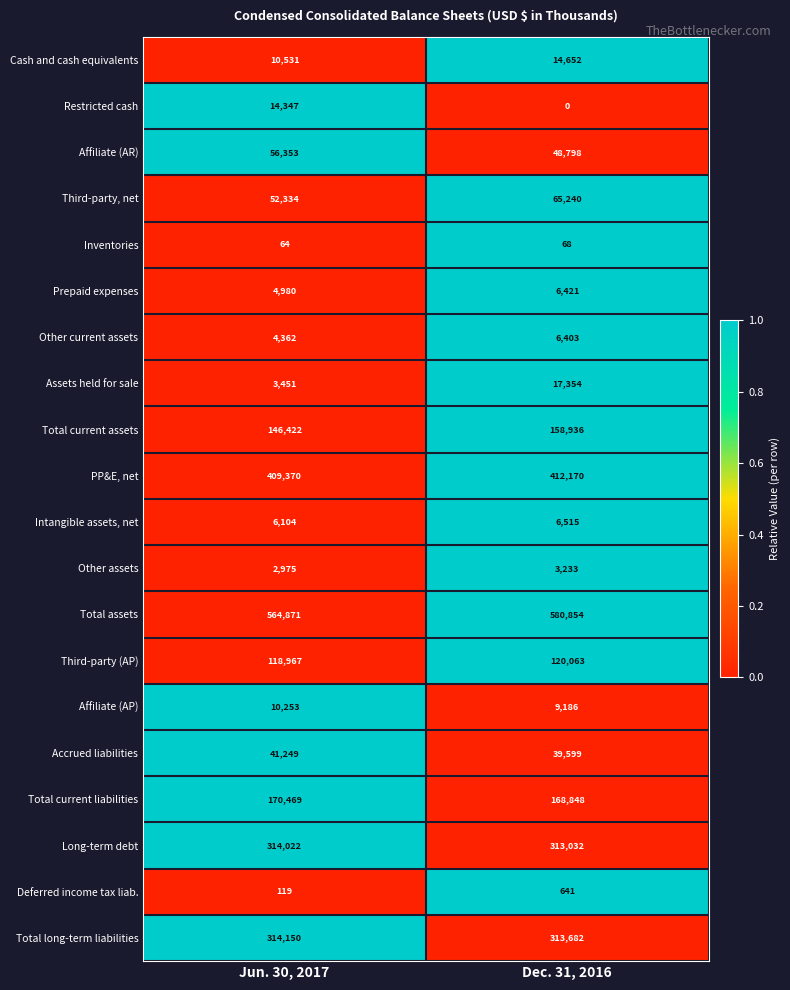

True or false: Other assets has a value of 2975 at Jun. 30, 2017.

True